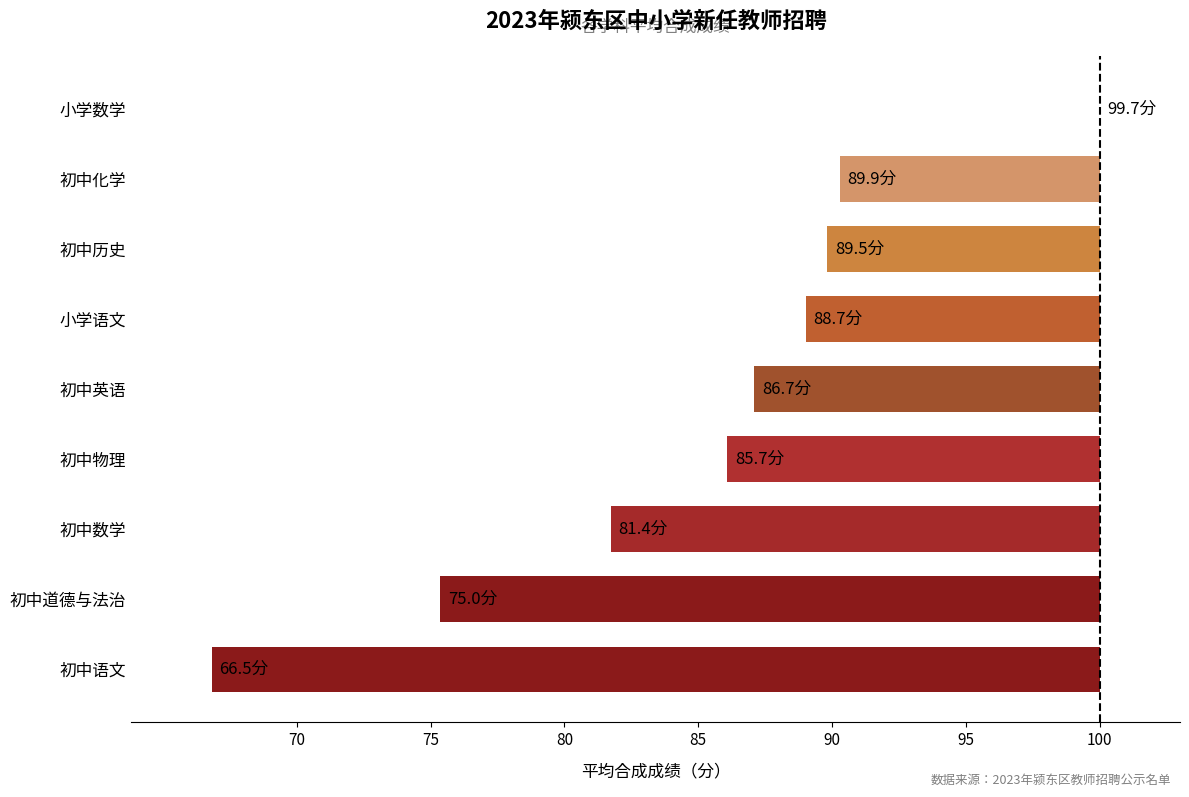

Are the bars horizontal?

Yes